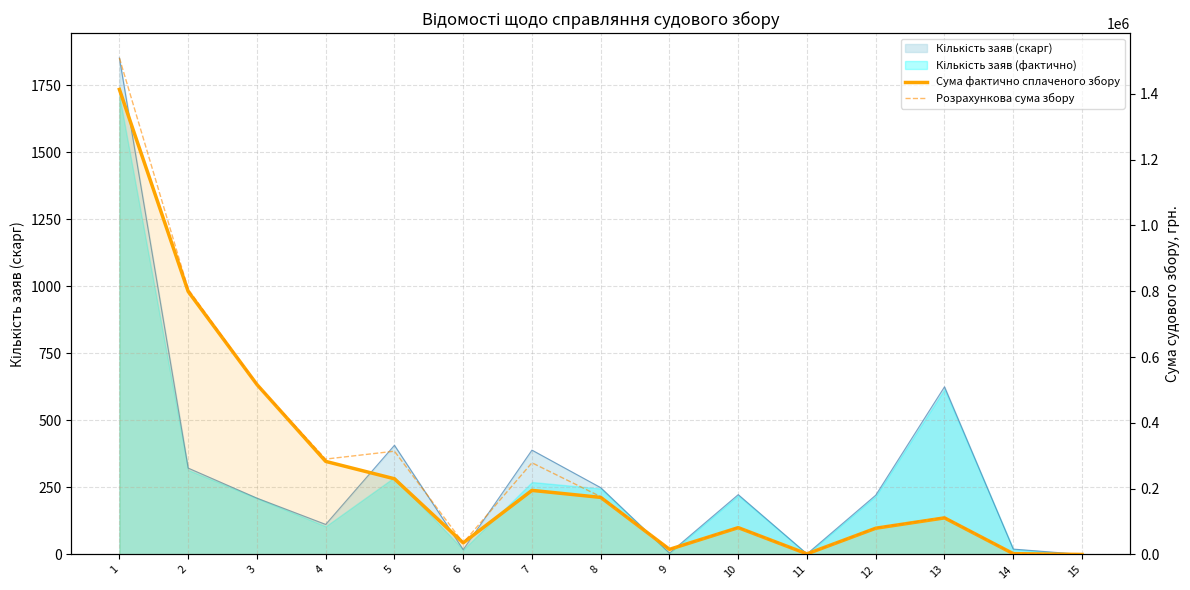

What is the difference between the second highest and minimum values in the Сума фактично сплаченого збору series?

799232.3